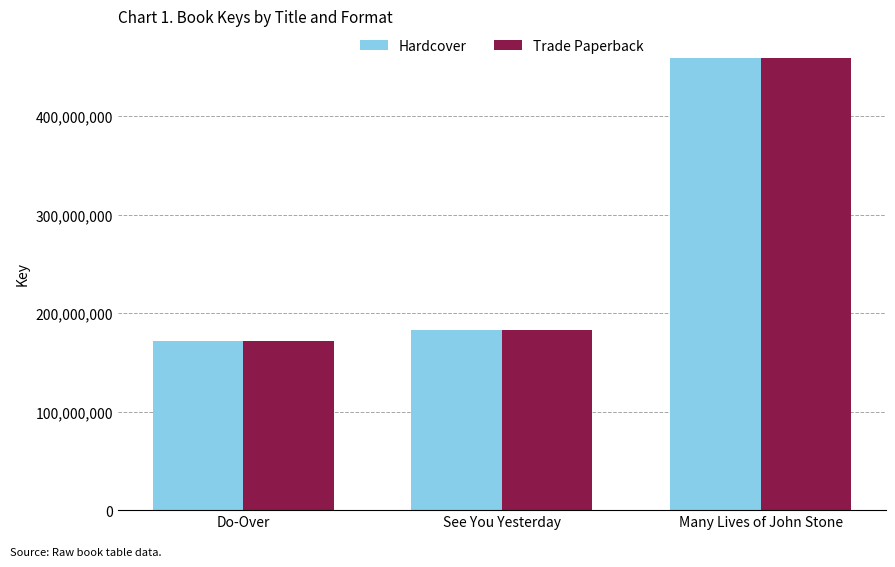

List the labels in order of Hardcover value, smallest first.

Do-Over, See You Yesterday, Many Lives of John Stone